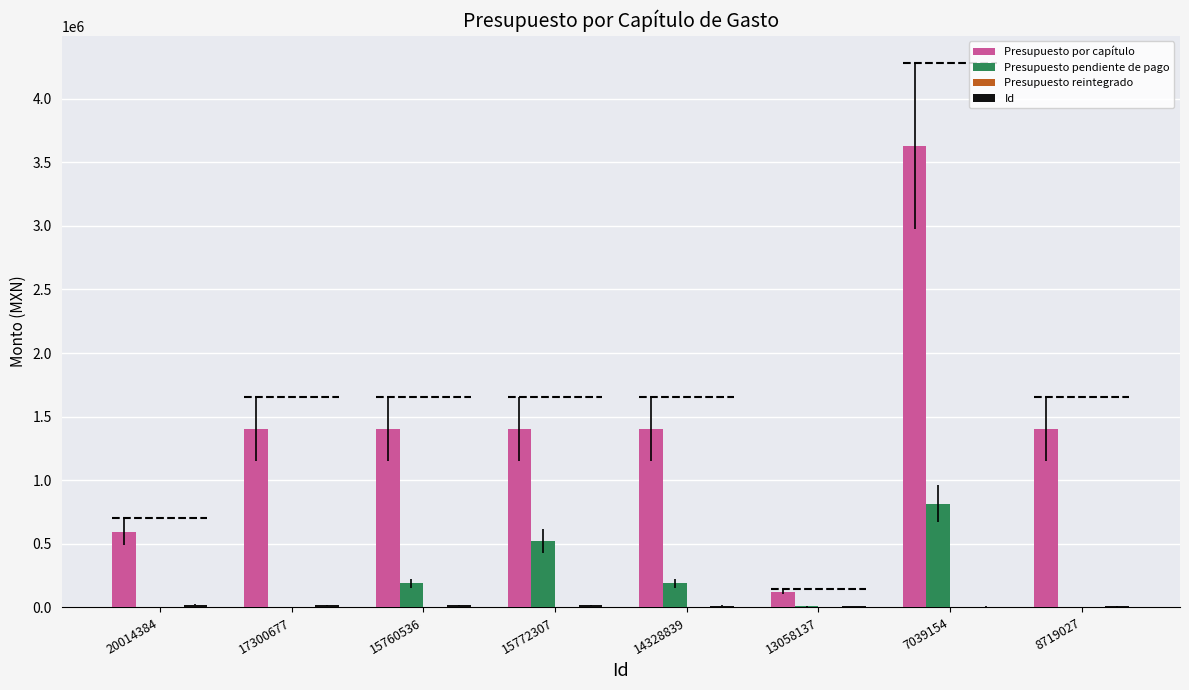

Are the bars grouped side by side (vs. stacked)?

Yes